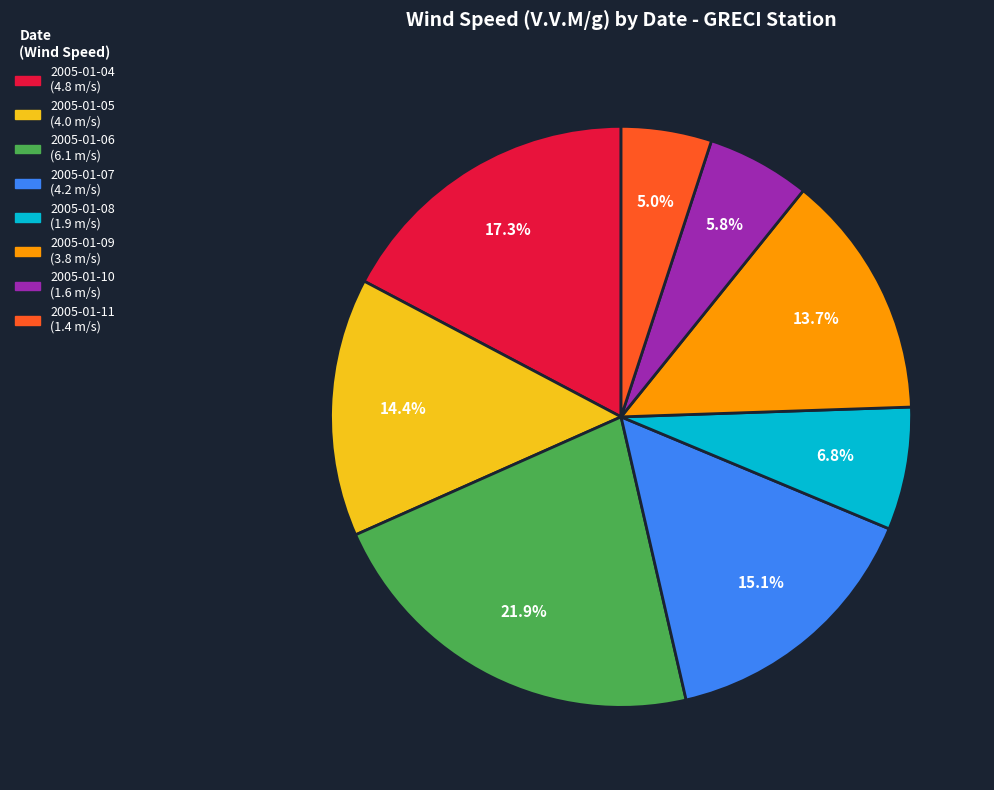

What percentage do 2005-01-10 and 2005-01-06 together represent?

27.7%